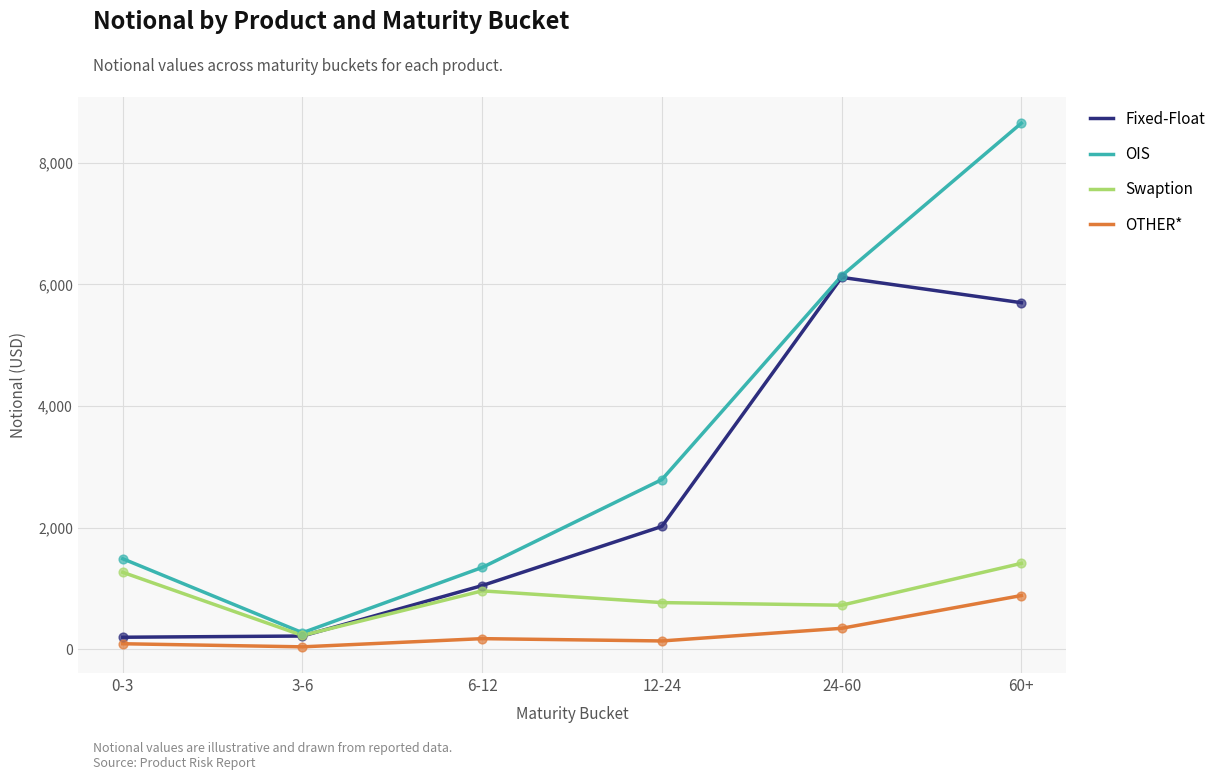

Which series has the largest range (max minus min)?

OIS